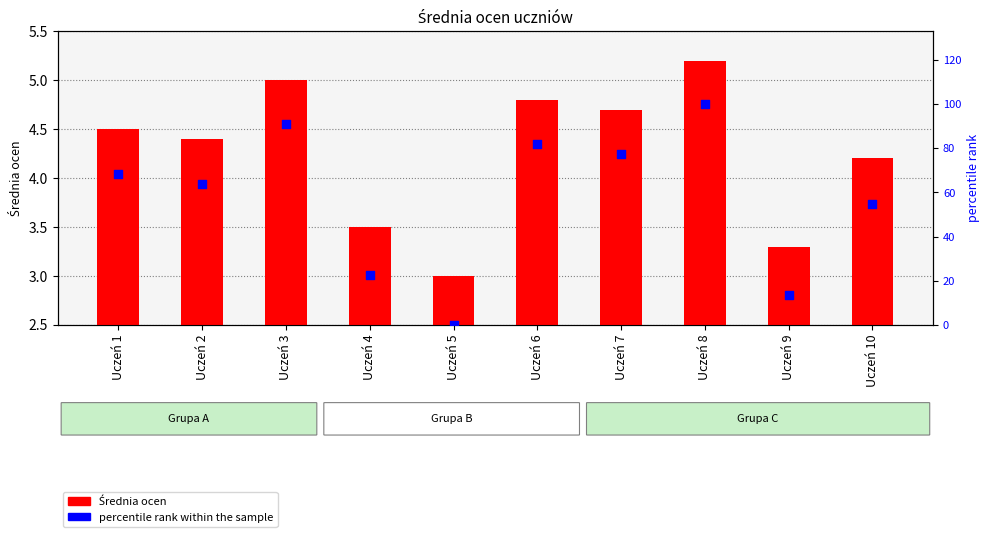

Is the value of Średnia ocen at Uczeń 9 greater than the value of percentile rank within the sample at Uczeń 3?

No